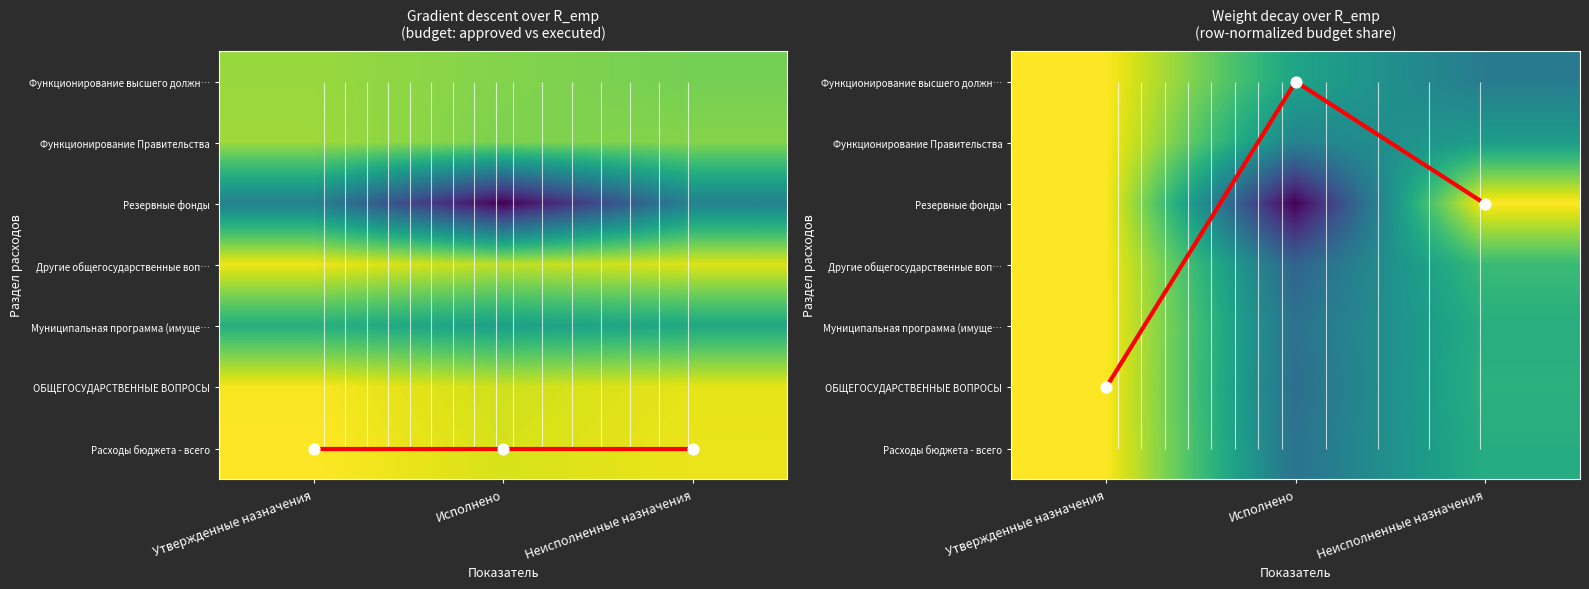

Which category has the highest value in the Key points series?

Утвержденные назначения